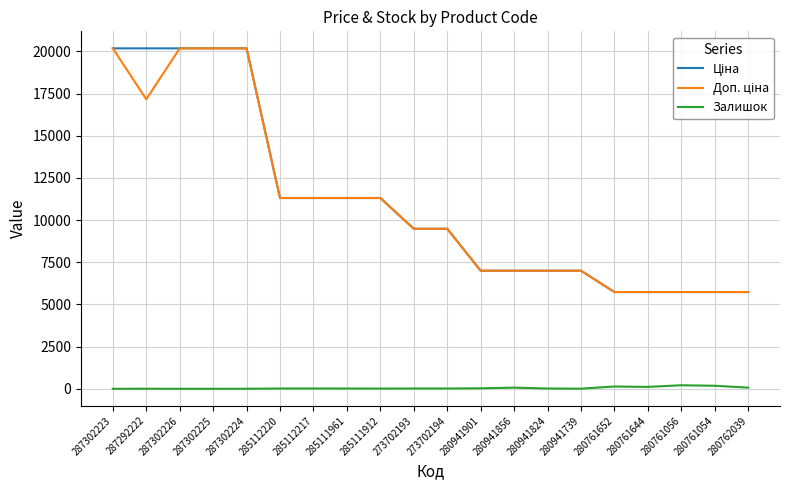

Reading left to right, transcribe all the data shown in this chart.

Ціна: 287302223=20186.0	287292222=20186.0	287302226=20186.0	287302225=20186.0	287302224=20186.0	285112220=11312.5	285112217=11312.5	285111961=11312.5	285111912=11312.5	273702193=9488.2	273702194=9488.2	280941901=7002.6	280941856=7002.6	280941824=7002.6	280941739=7002.6	280761652=5736.9	280761644=5736.9	280761056=5736.9	280761054=5736.9	280762039=5736.9
Доп. ціна: 287302223=20186.0	287292222=17165.0	287302226=20186.0	287302225=20186.0	287302224=20186.0	285112220=11312.5	285112217=11312.5	285111961=11312.5	285111912=11312.5	273702193=9488.2	273702194=9488.2	280941901=7002.6	280941856=7002.6	280941824=7002.6	280941739=7002.6	280761652=5736.9	280761644=5736.9	280761056=5736.9	280761054=5736.9	280762039=5736.9
Залишок: 287302223=1.0	287292222=5.0	287302226=0.0	287302225=0.0	287302224=3.0	285112220=17.0	285112217=17.0	285111961=16.0	285111912=14.0	273702193=17.0	273702194=18.0	280941901=30.0	280941856=69.0	280941824=17.0	280941739=8.0	280761652=136.0	280761644=113.0	280761056=210.0	280761054=180.0	280762039=69.0